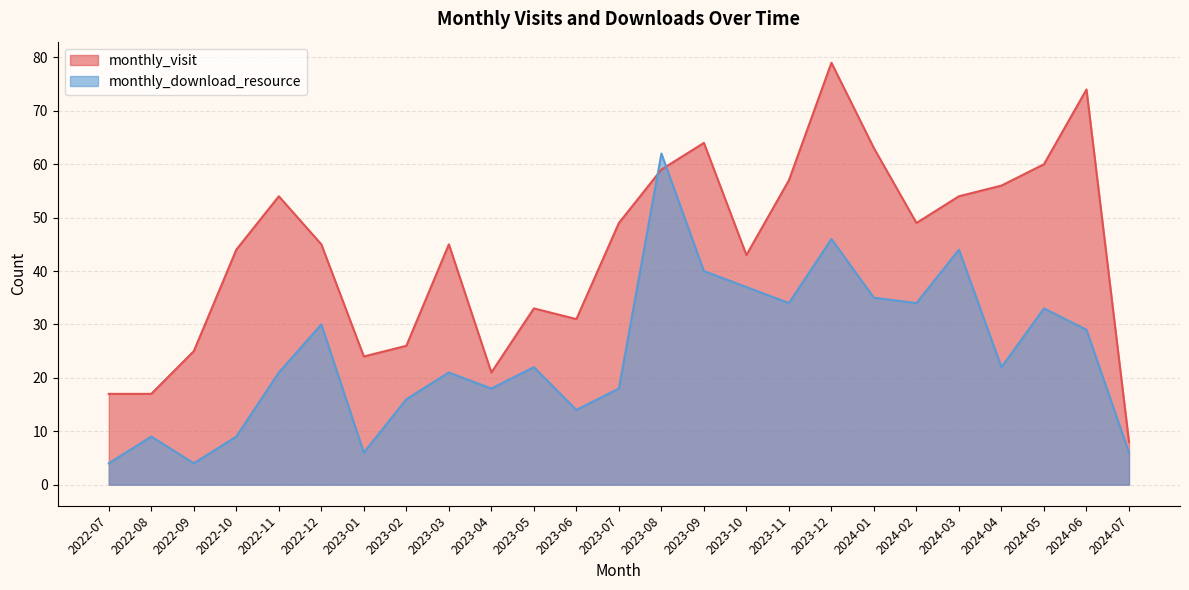

What is the total value across all series at 2023-02?

42